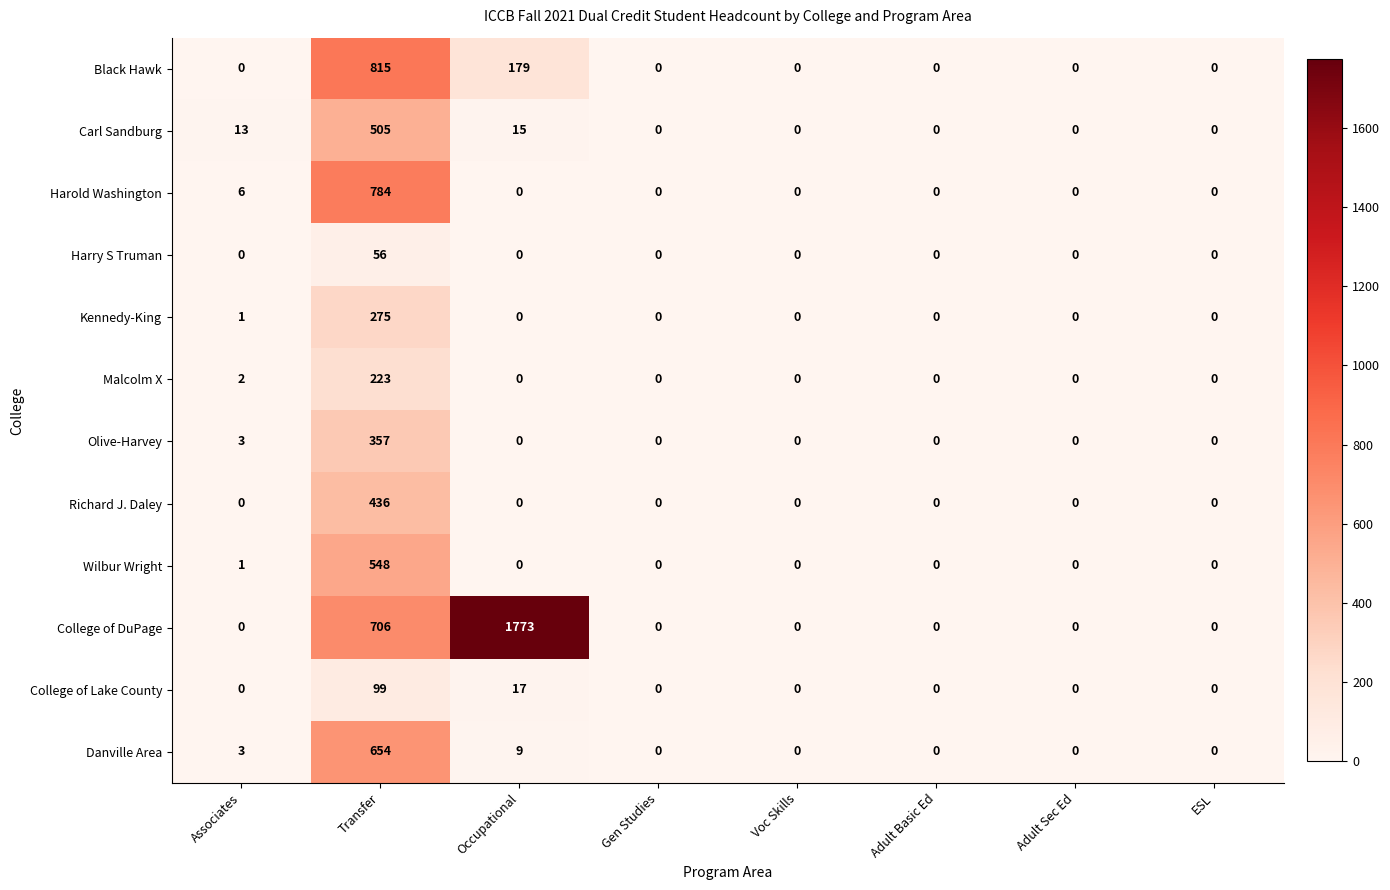

What is the average value of the Carl Sandburg series?

67